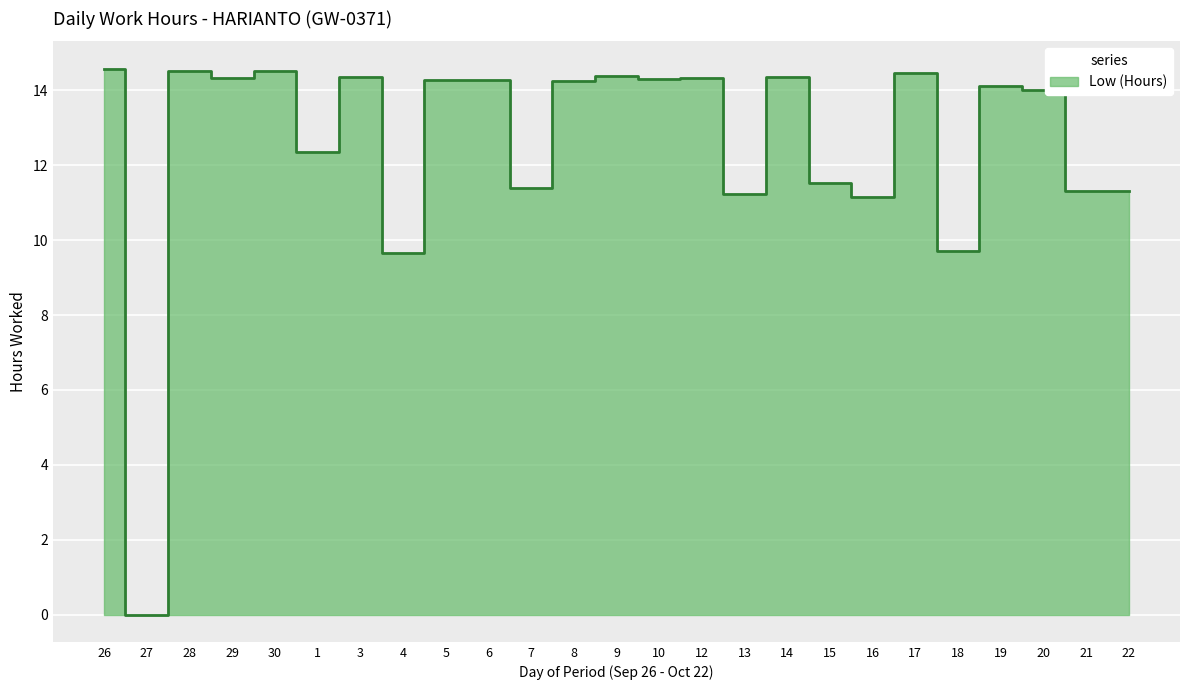

How many values are below 14?

10